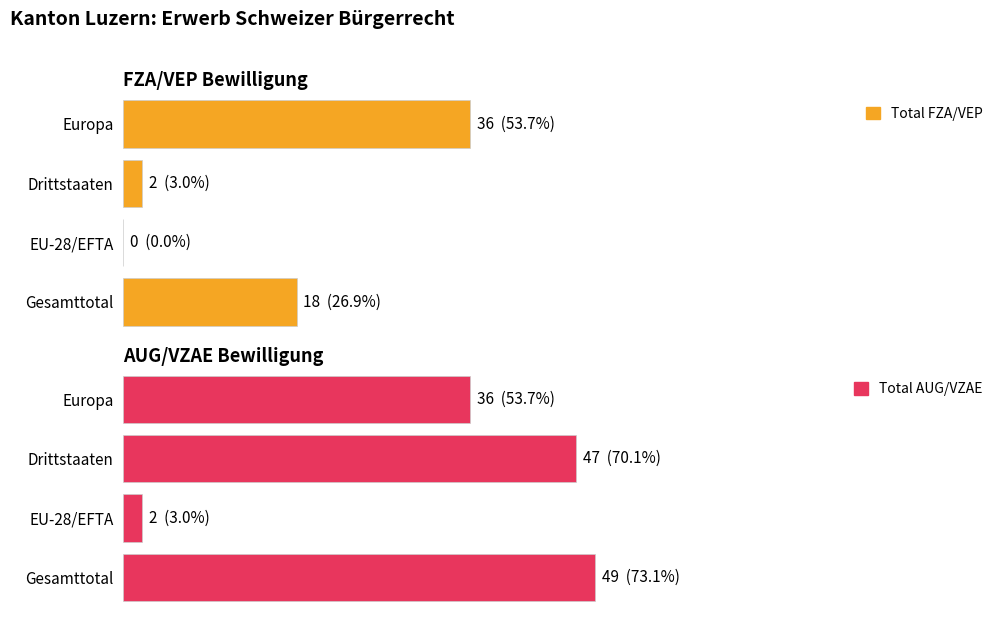

Which category has the highest value across all series?

Gesamttotal